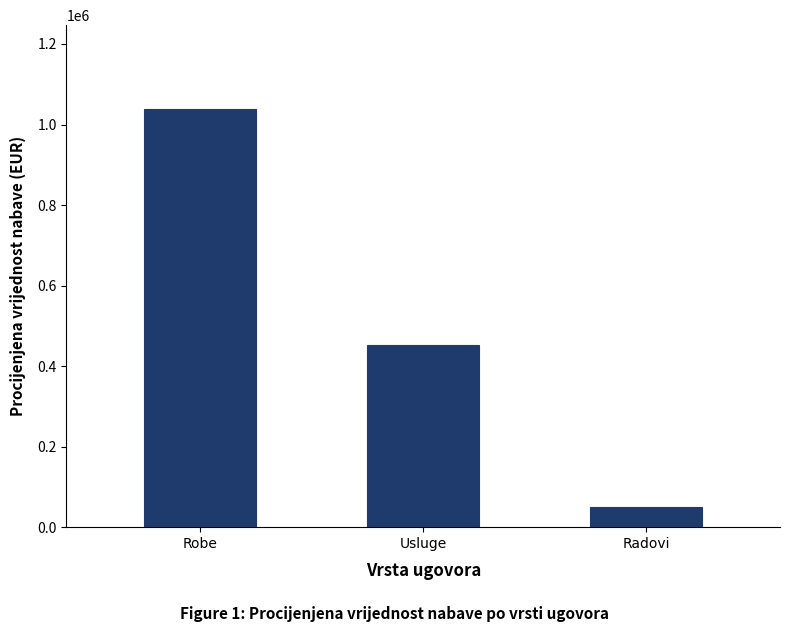

What is the ratio of the value at Usluge to the value at Radovi?

9.2